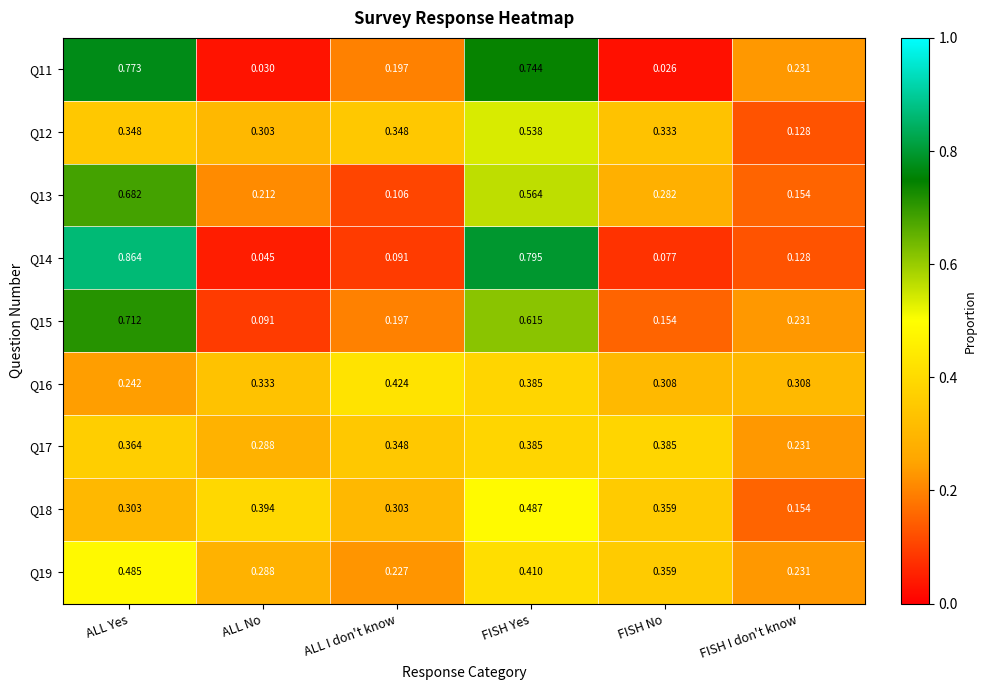

At which label is Q15 closest to 0?

ALL No